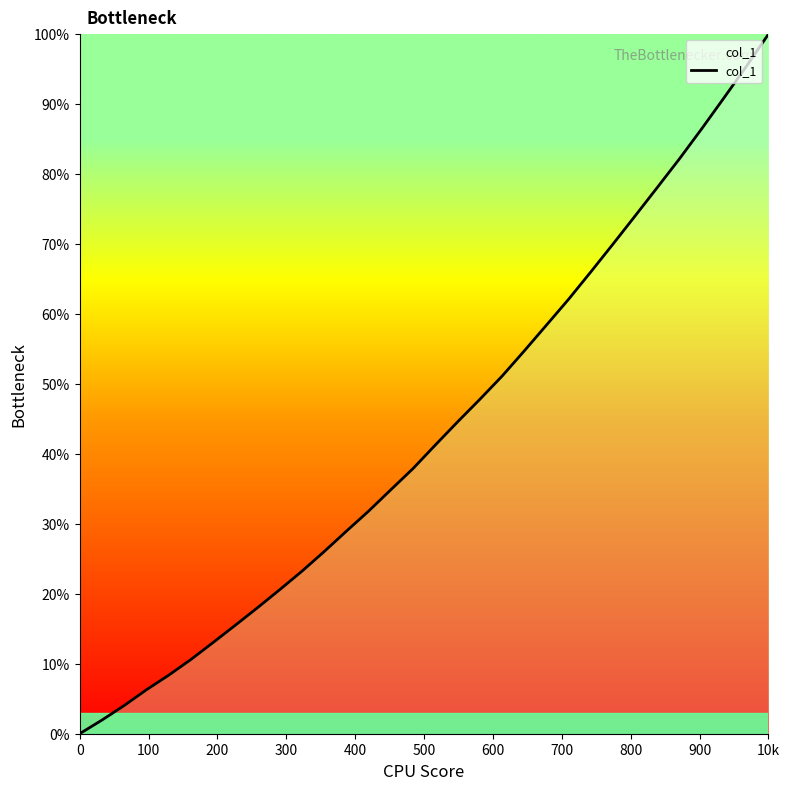

What is the maximum value shown in the chart?

100.0